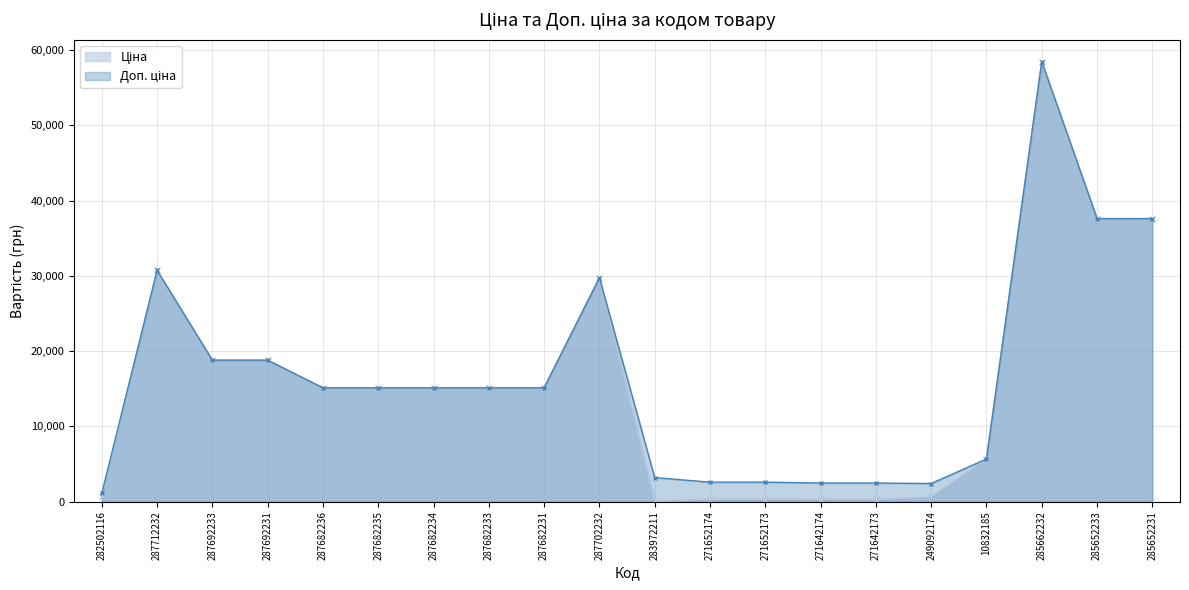

What is the value of the Ціна point at the 17th from the left?

5673.8